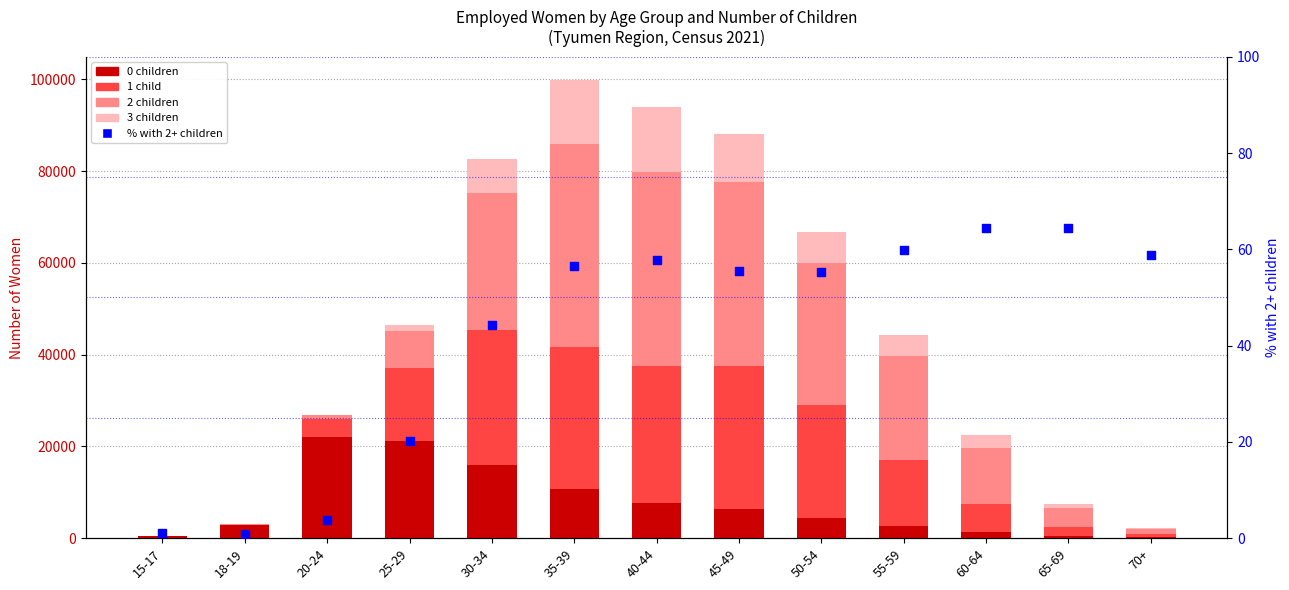

Which series has the widest spread of Y values?

2 children